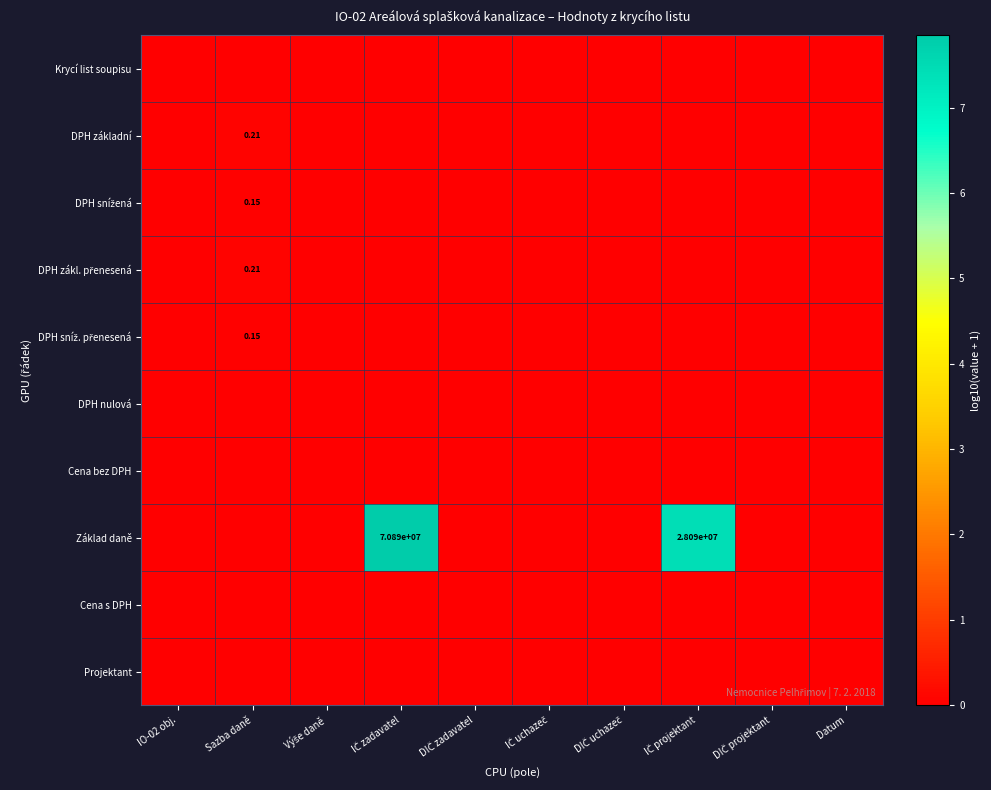

Where is Základ daně nearest to the value 3?

IO-02 obj.